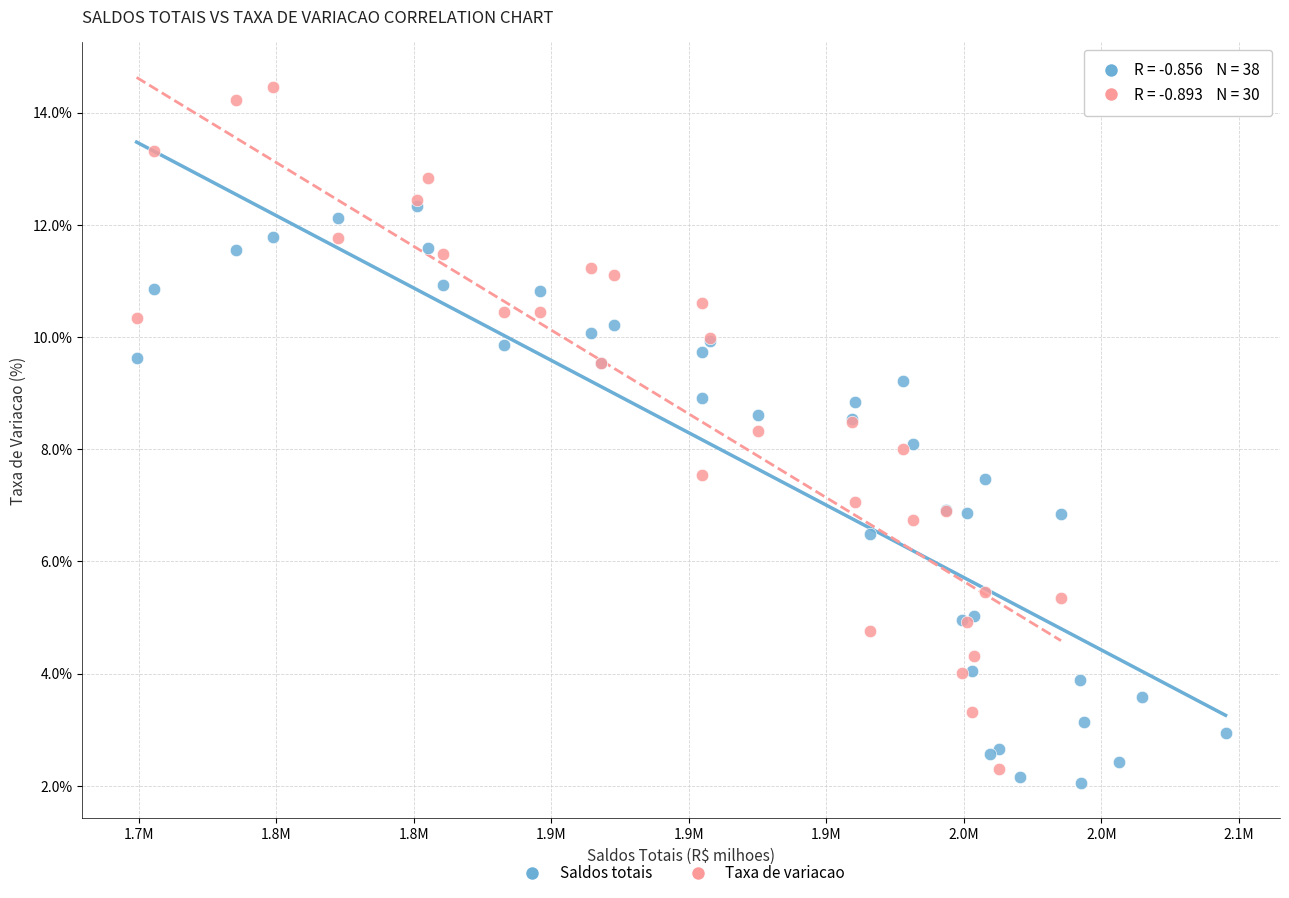

Which series has the largest Y range (max minus min)?

Taxa de variacao